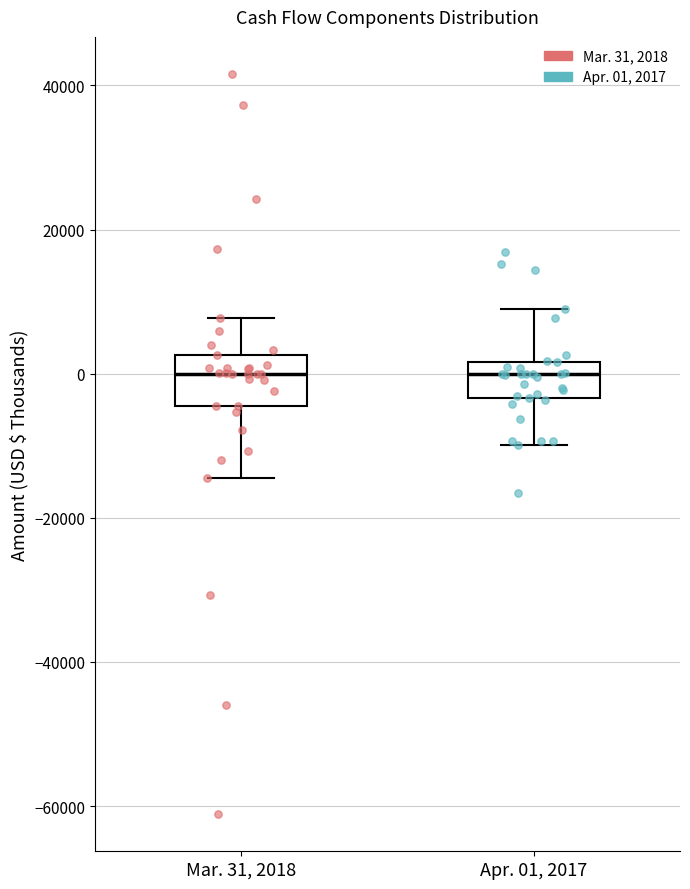

Where does the upper whisker of the box for Apr. 01, 2017 end on the y-axis? The values are not printed on the chart, so give them approximately, as read against the axis.

8000